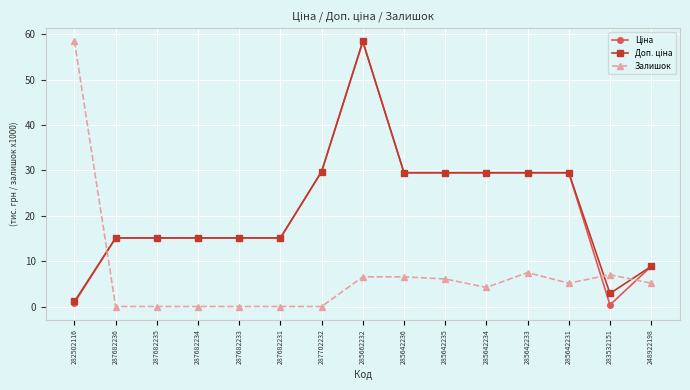

What is the spread (max minus min) of values at 287682235?

15.1